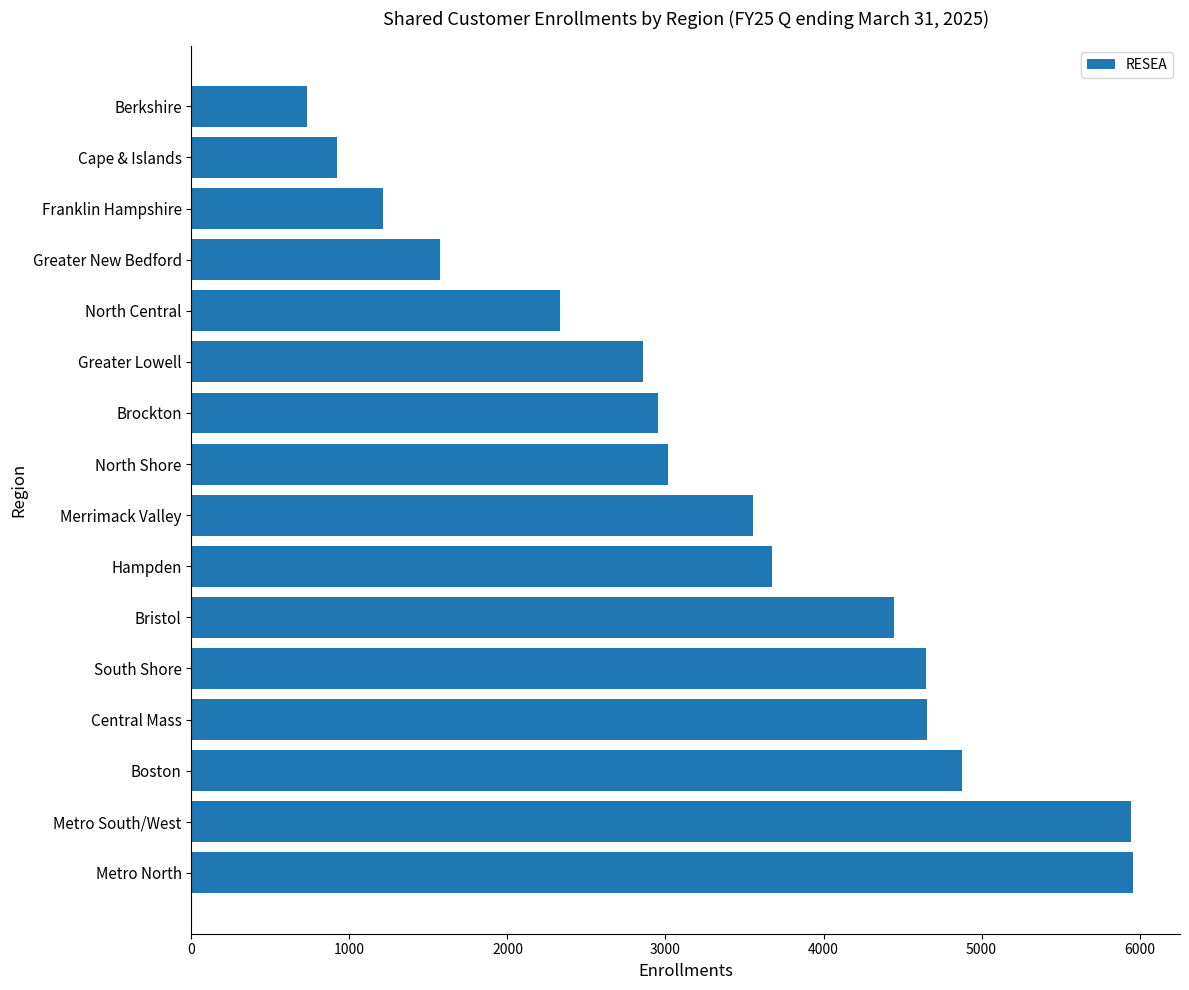

Does the chart contain any negative values?

No